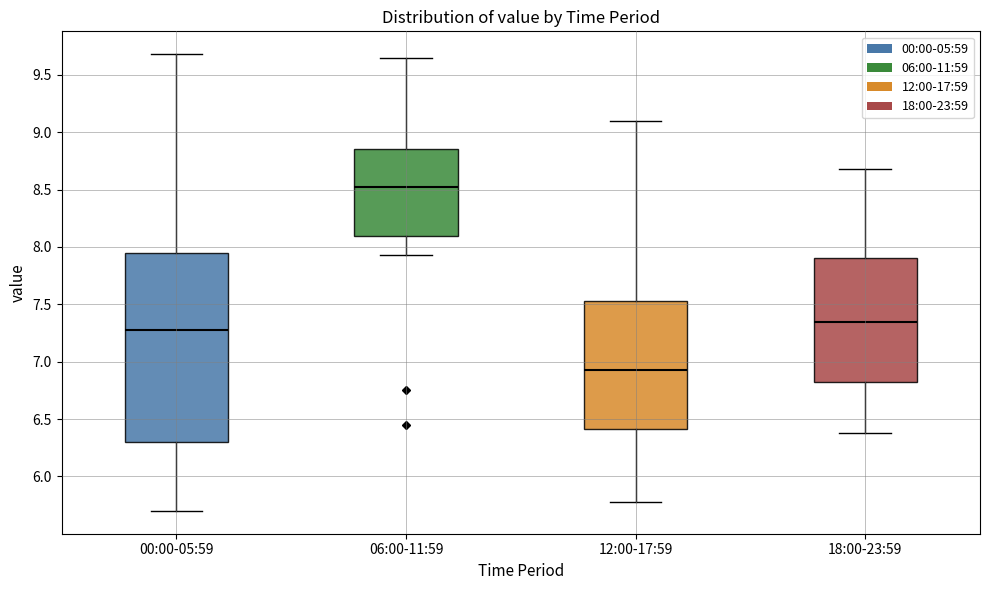

Comparing the boxes themselves (not the whiskers), which one is the tallest?

00:00-05:59